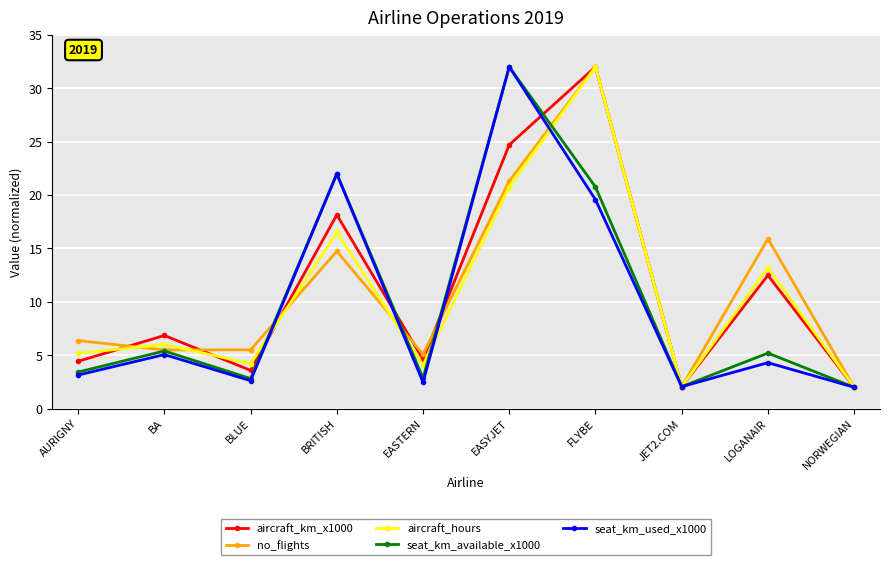

At which category is the sum across all series the highest?

FLYBE